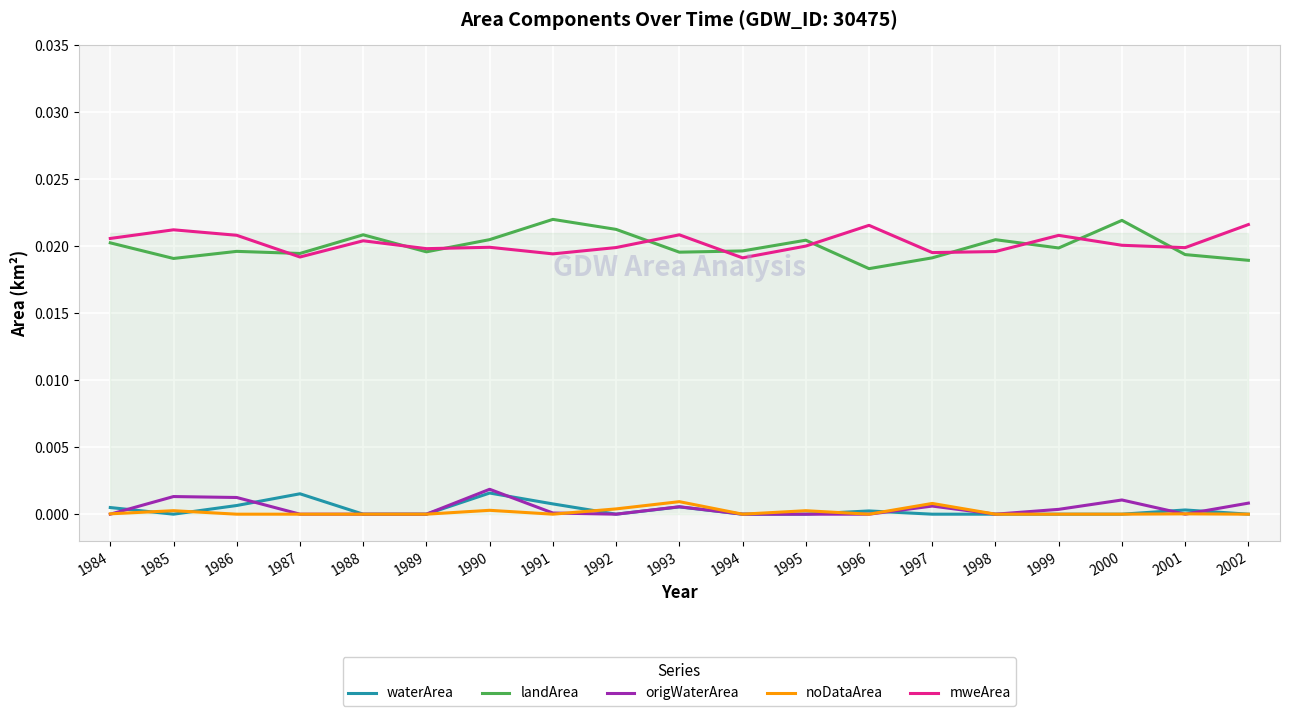

True or false: landArea has a value of 0.0 at 2002.

False